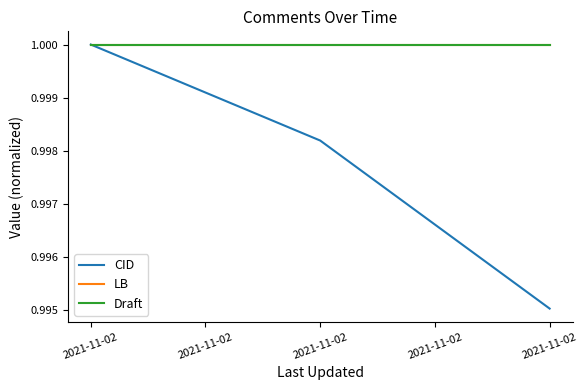

Count the CID values in the range 0 to 1.

3